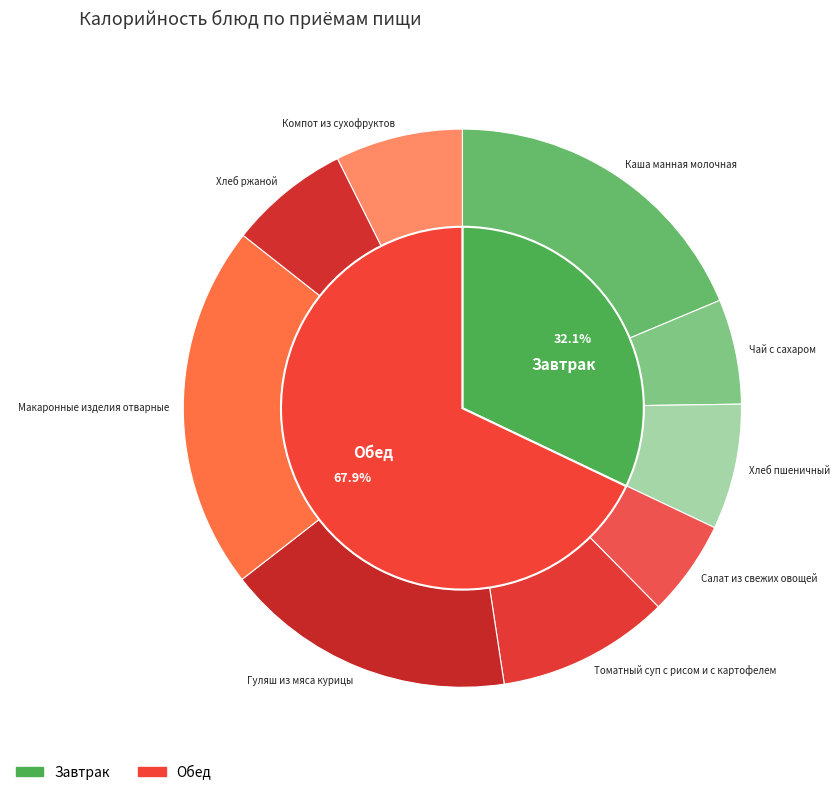

Which slice is the smallest?

Салат из свежих овощей